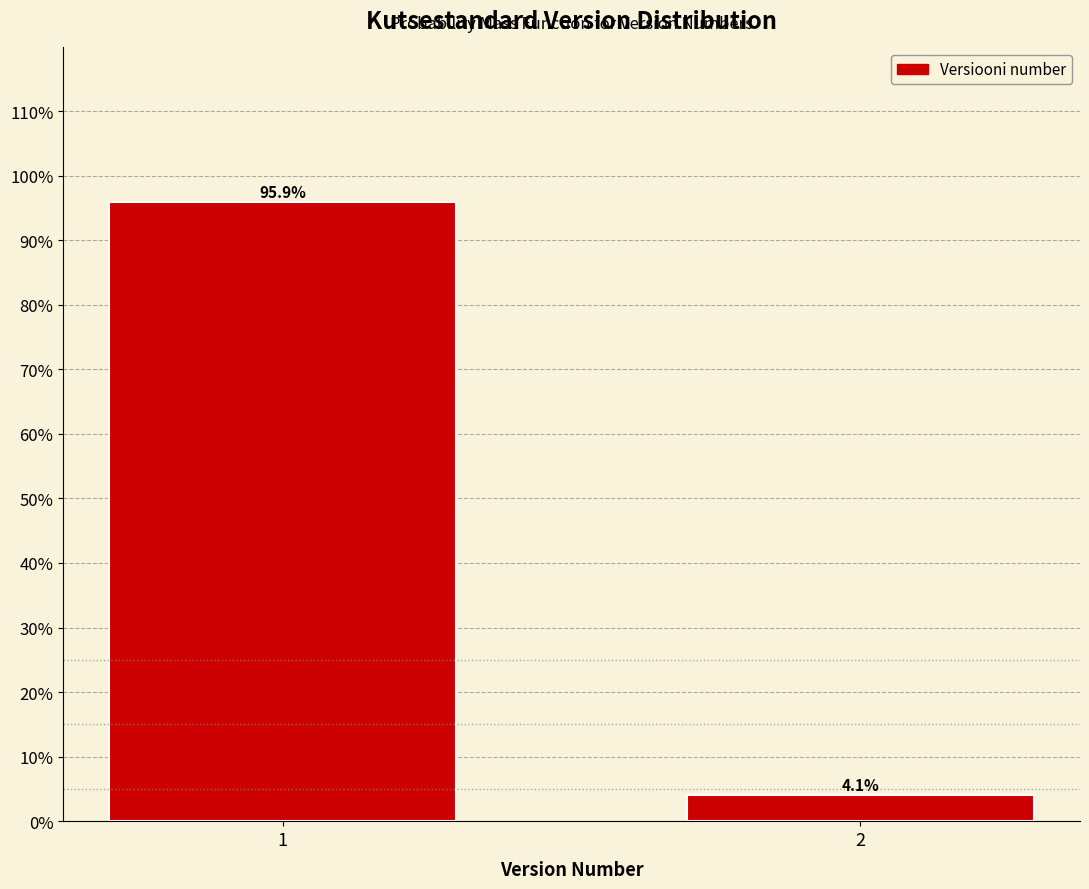

Reading left to right, list all the values displayed in this chart.

1=95.9	2=4.1